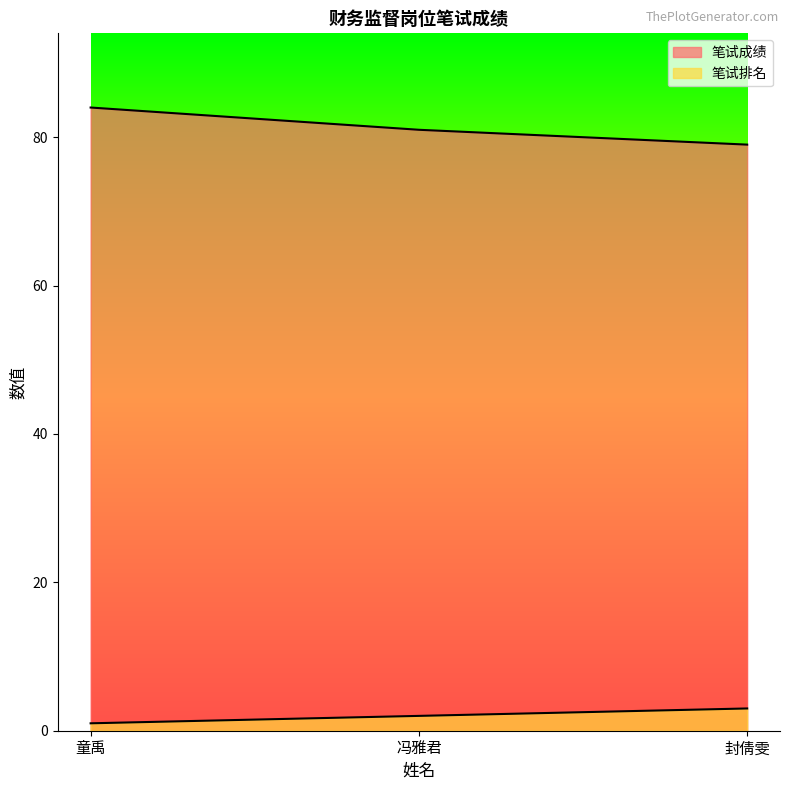

What is the maximum value for 笔试排名?

3